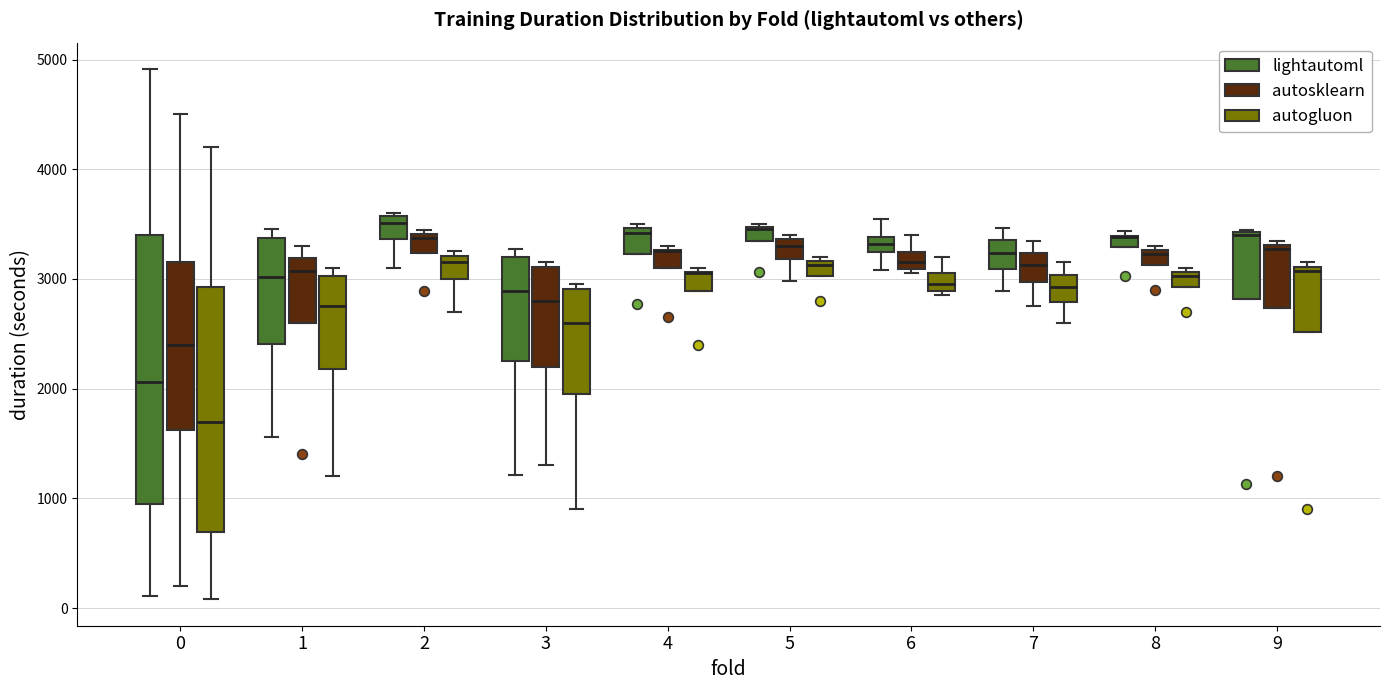

Where does the median line of the box for 5 (autogluon) sit on the y-axis? The values are not printed on the chart, so give them approximately, as read against the axis.

3100